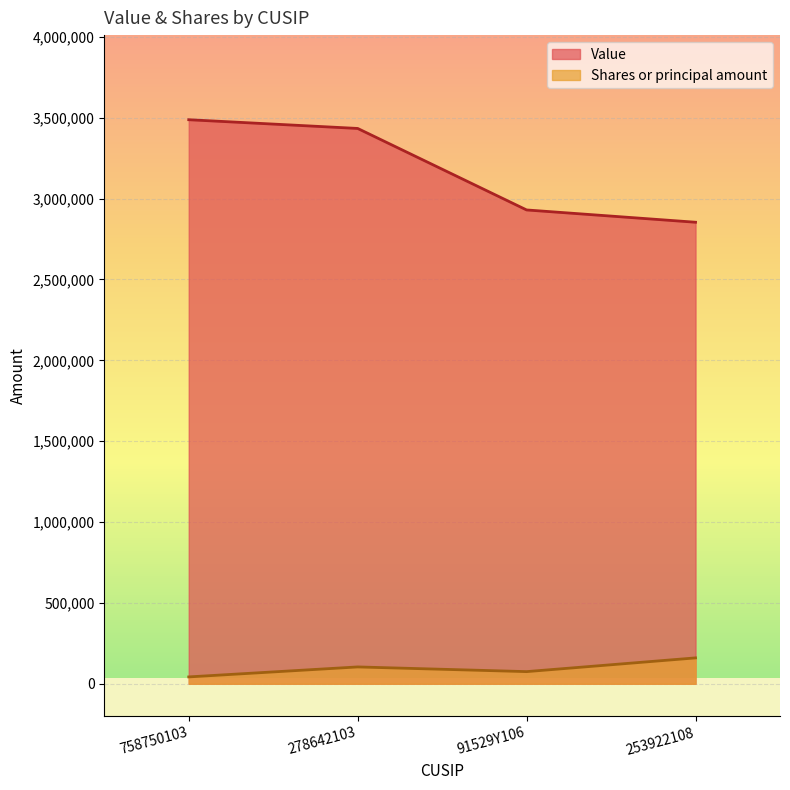

What is the difference between the maximum and minimum values in the Shares or principal amount series?

117600